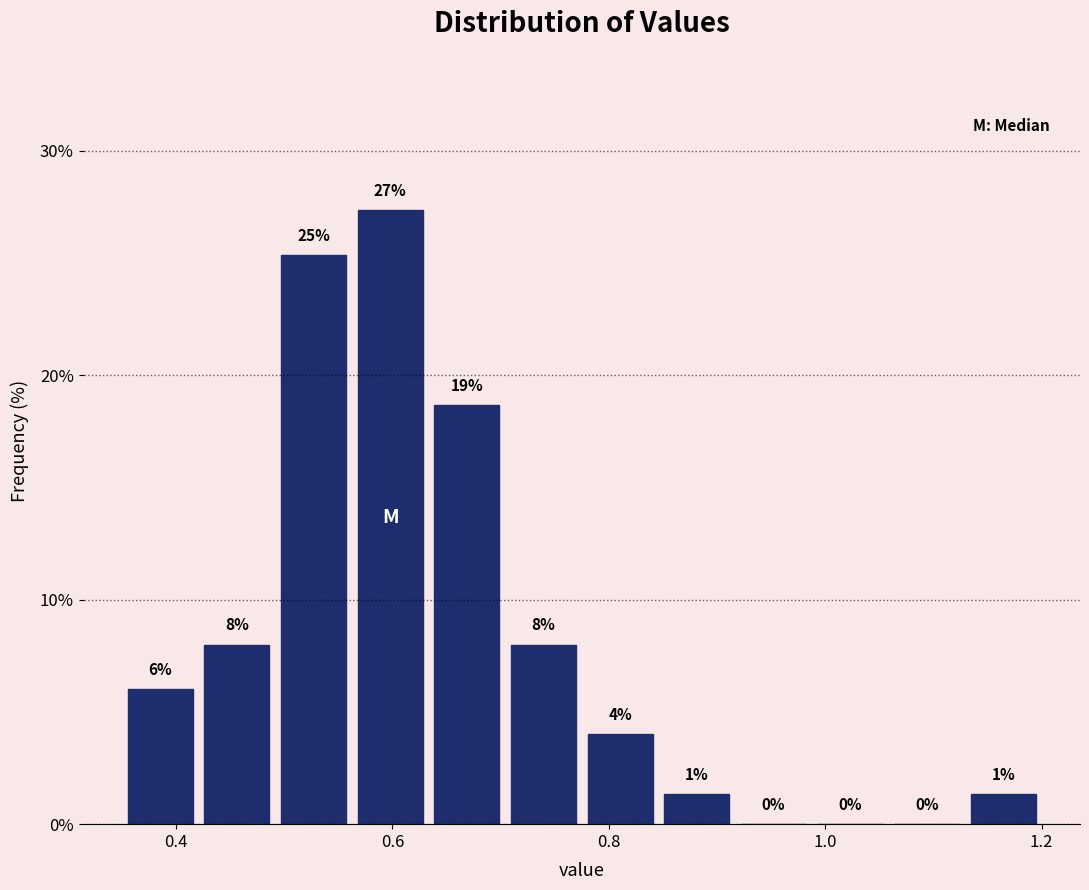

Read against the x-axis, roughly where is the centre of the tallest bar?

0.60